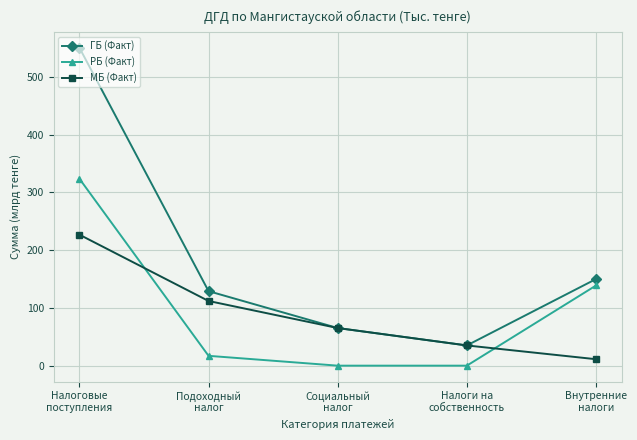

What is the difference between the highest and lowest values at Подоходный
налог?

112.0